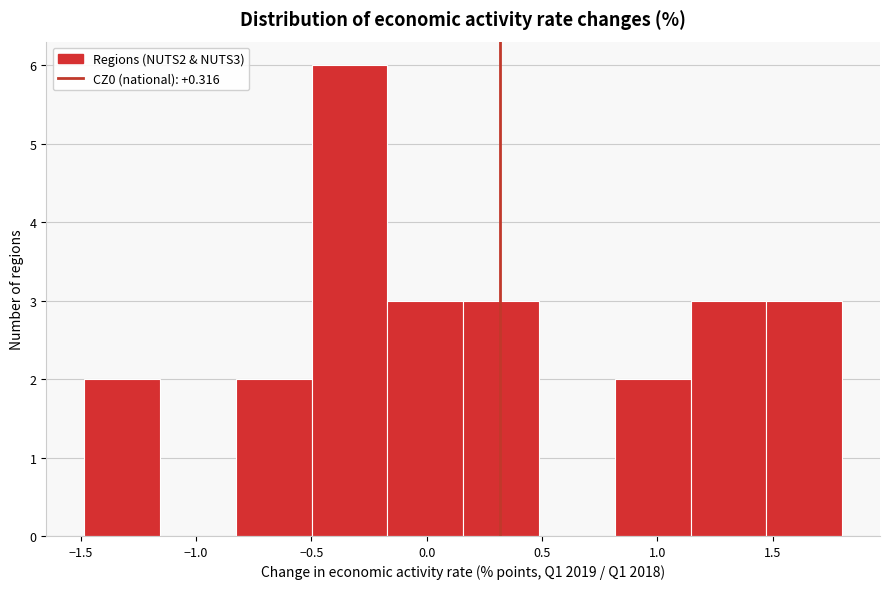

Reading left to right, transcribe this chart: for each bar, give the range it covers on the x-axis and its height. Neither the bar edges nor the heights are printed on the chart, so give them approximately, as read against the axes.

-1.50 to -1.15: 2
-1.15 to -0.85: 0
-0.85 to -0.50: 2
-0.50 to -0.15: 6
-0.15 to 0.15: 3
0.15 to 0.50: 3
0.50 to 0.80: 0
0.80 to 1.15: 2
1.15 to 1.45: 3
1.45 to 1.80: 3